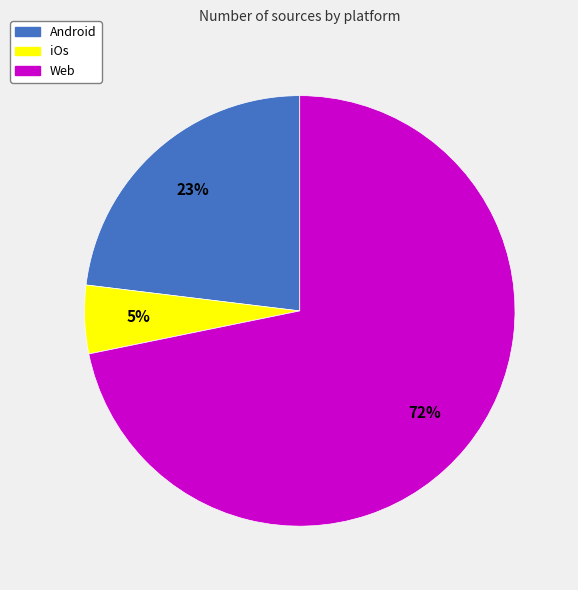

Rank the categories by value from highest to lowest.

Web, Android, iOs